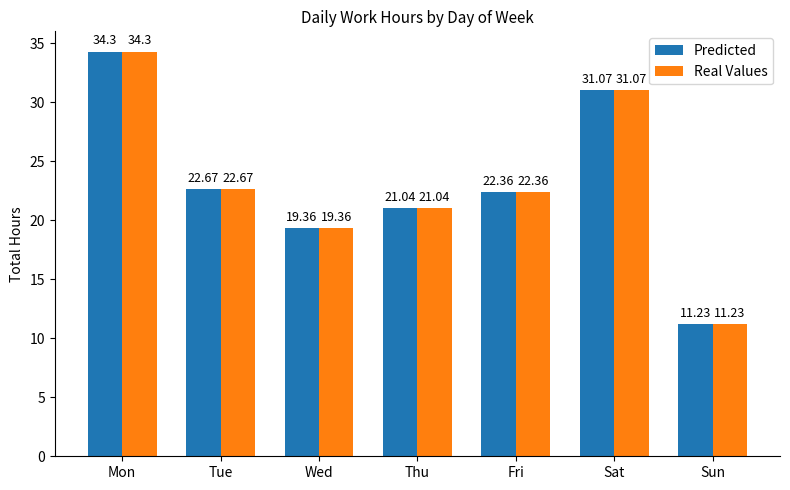

Rank the categories by Predicted value from highest to lowest.

Mon, Sat, Tue, Fri, Thu, Wed, Sun